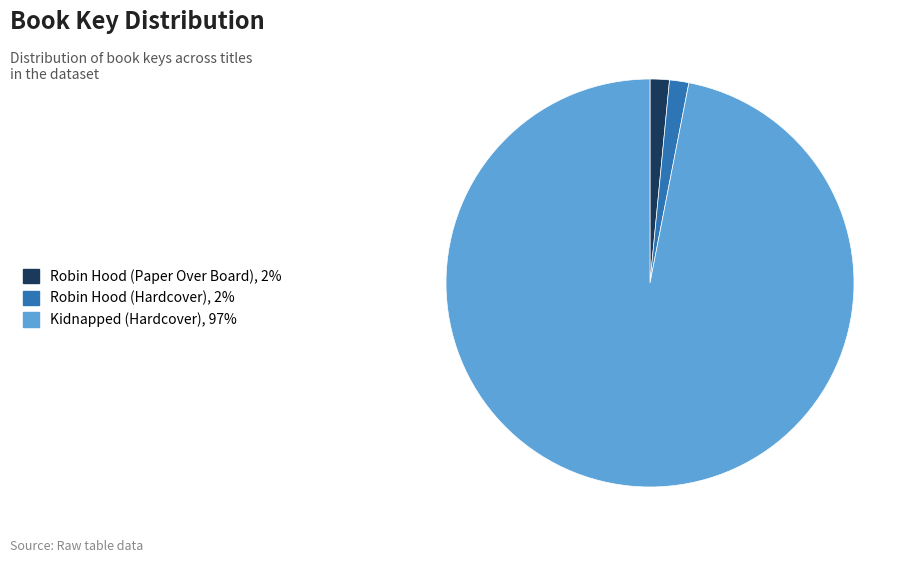

Which category accounts for the majority?

Kidnapped (Hardcover)